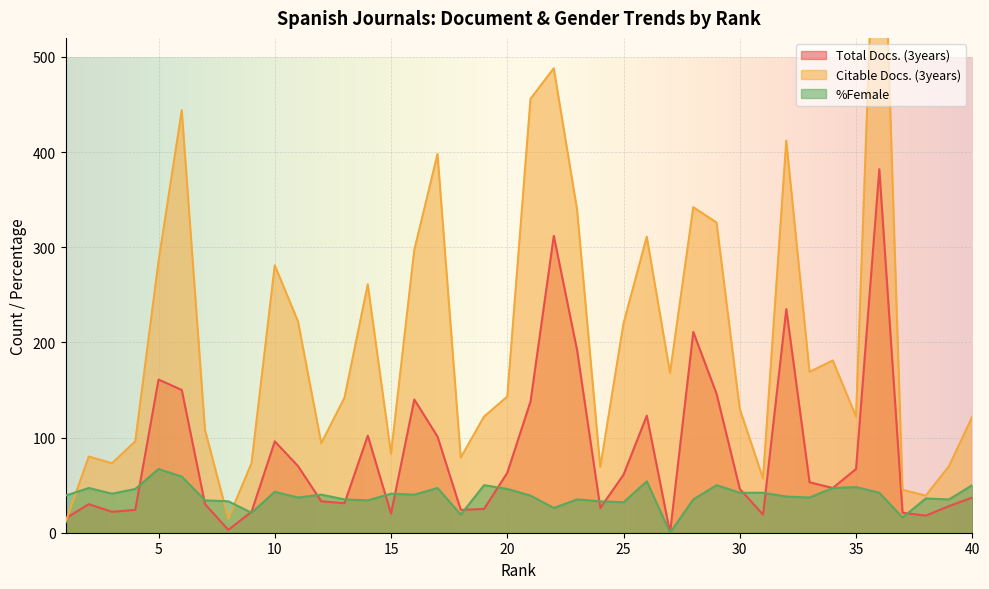

Which series has the largest total across all categories?

Citable Docs. (3years)